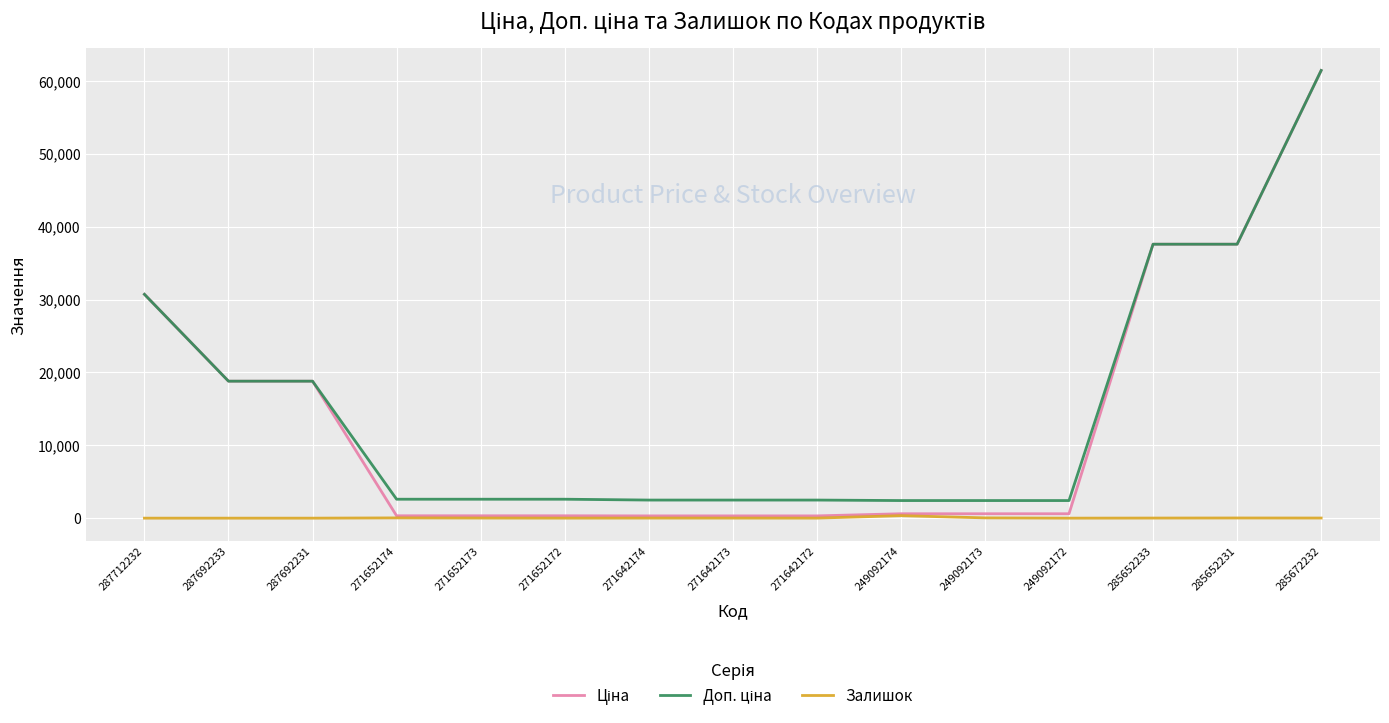

At which category does the chart reach its peak across all series?

285672232